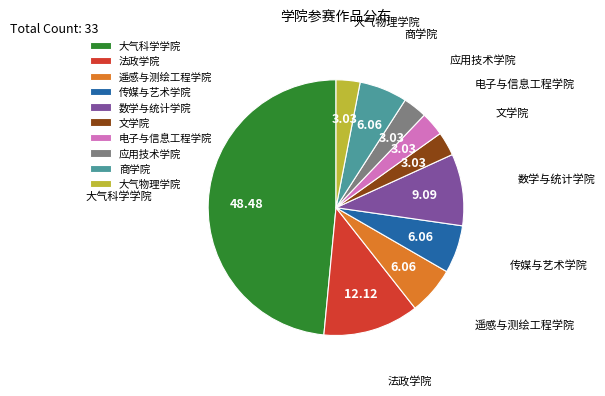

Is 遥感与测绘工程学院 the majority of the pie?

No